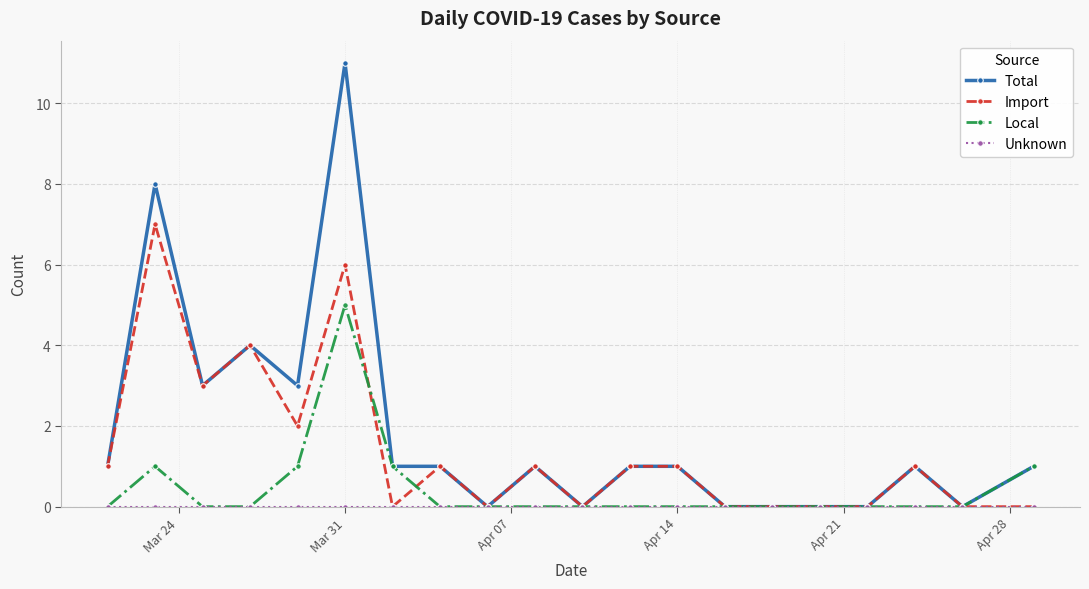

True or false: Total has more than 2 points higher than both neighbors.

True